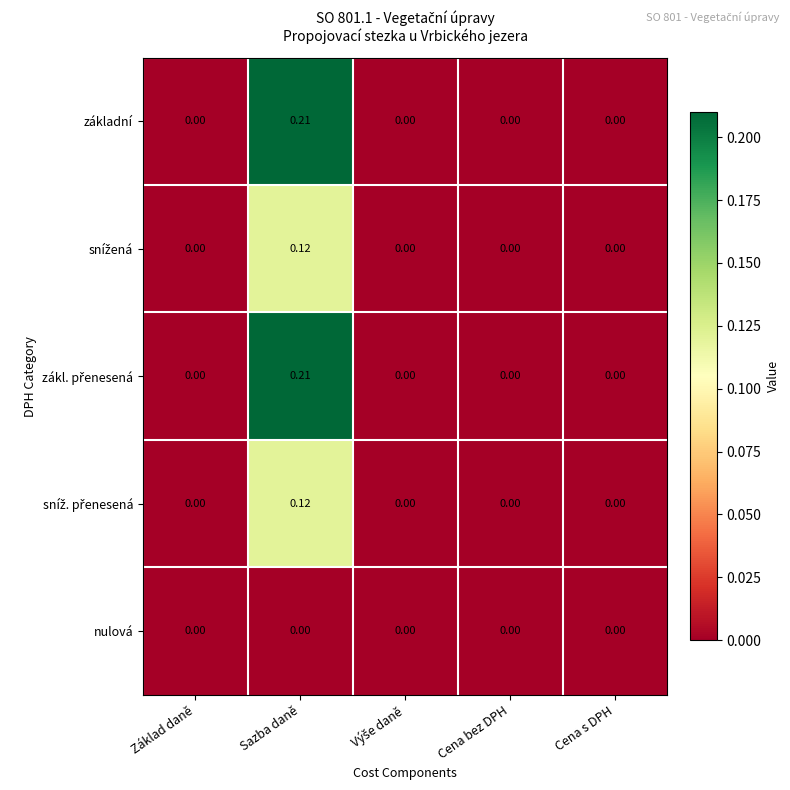

Which category has the highest value in the základní series?

Sazba daně